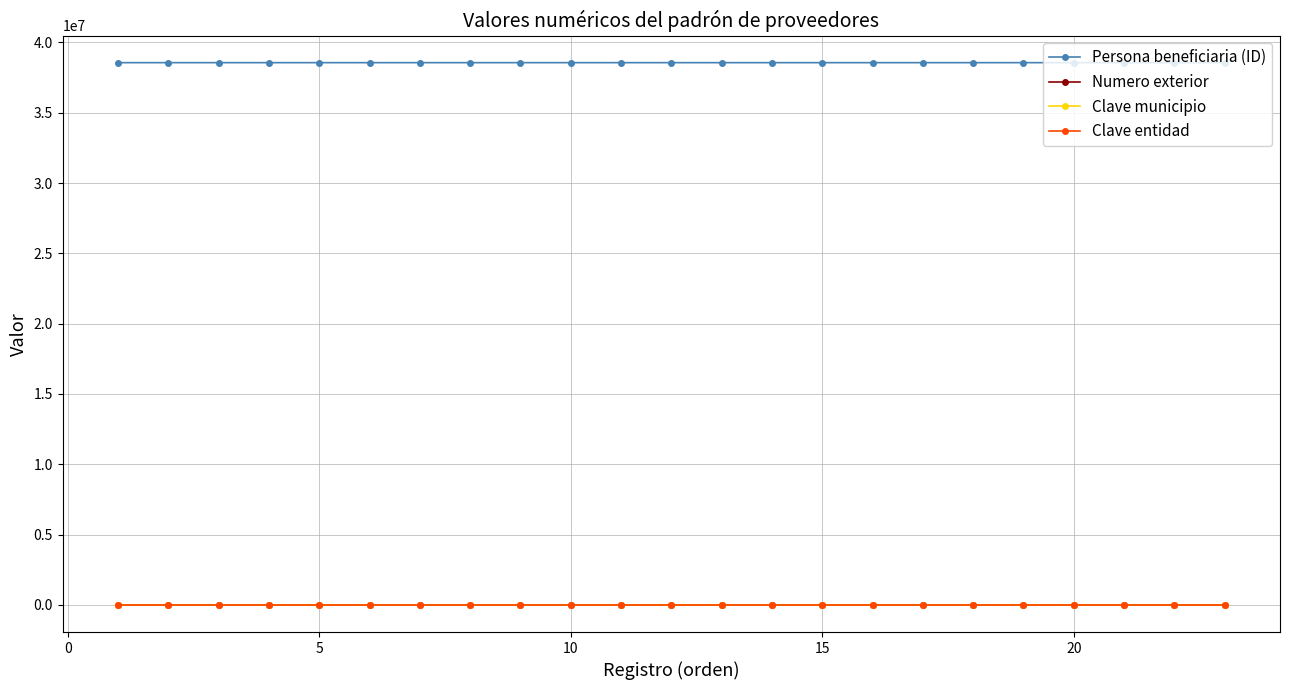

At how many categories does at least one series exceed 16257783?

23